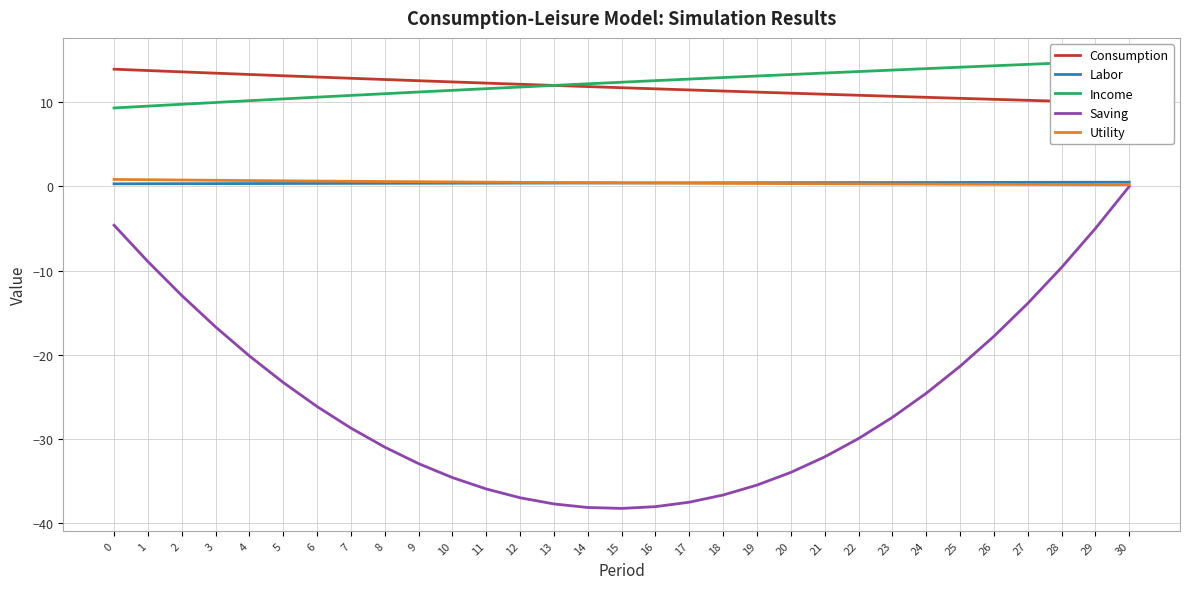

What is the value of the Income point at the 6th from the left?

10.4